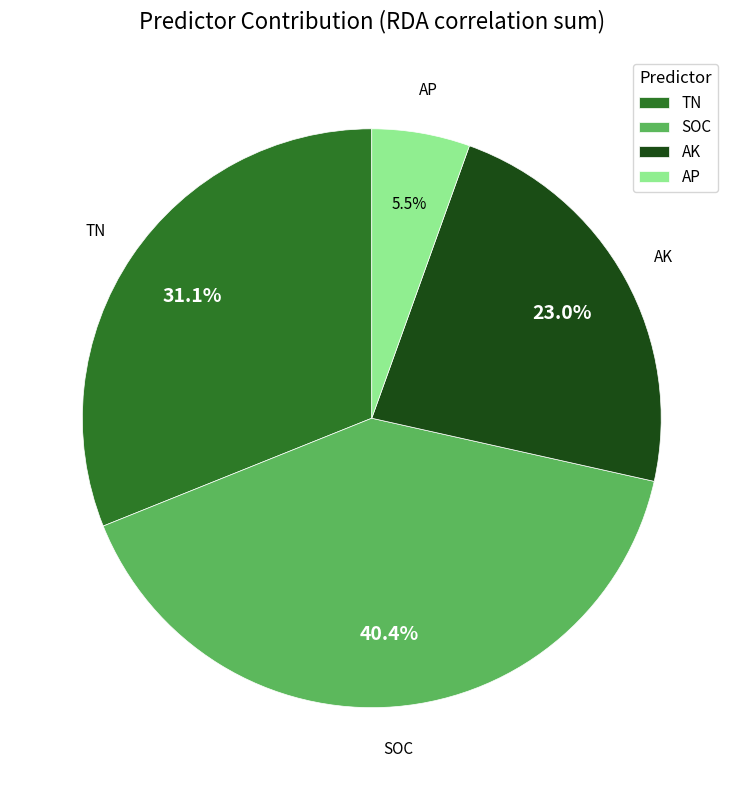

Is there a majority slice in this chart?

No